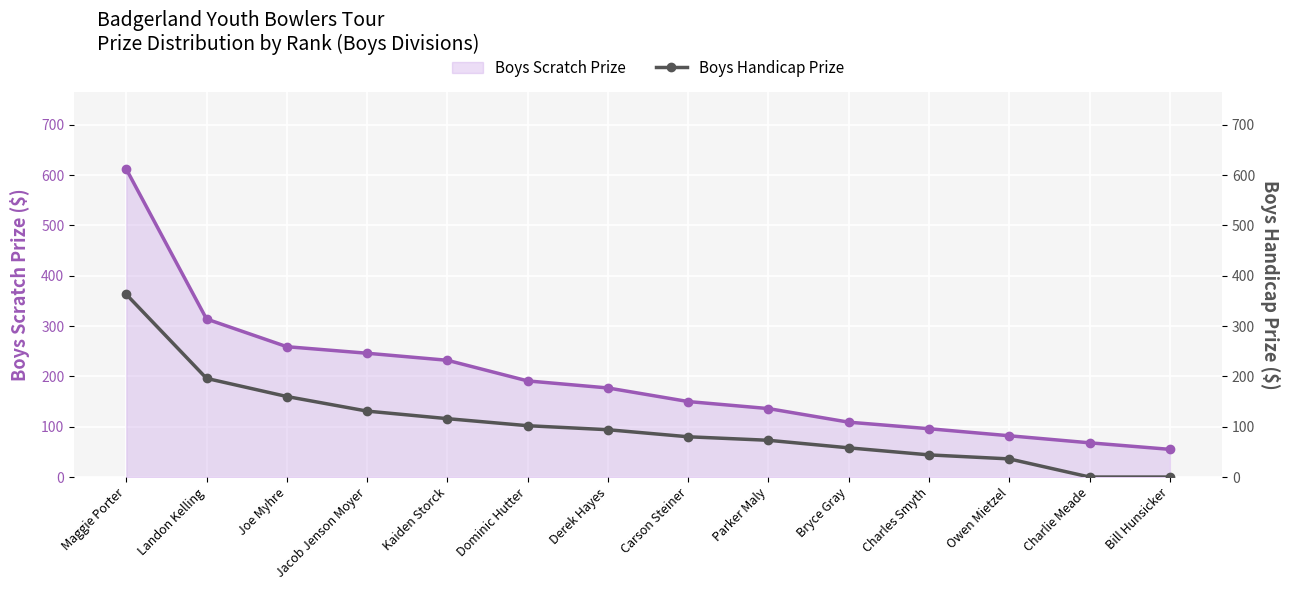

Is it true that Boys Scratch Prize equals 259 at Joe Myhre?

True